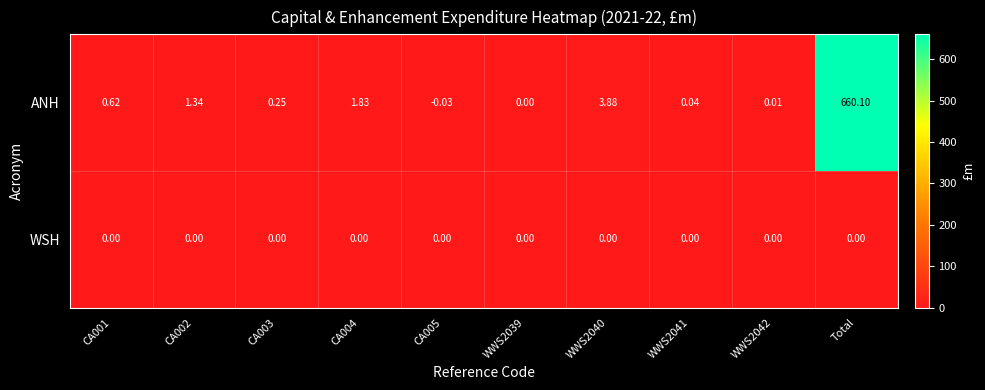

Is the value of ANH at WWS2042 greater than the value of WSH at CA005?

Yes